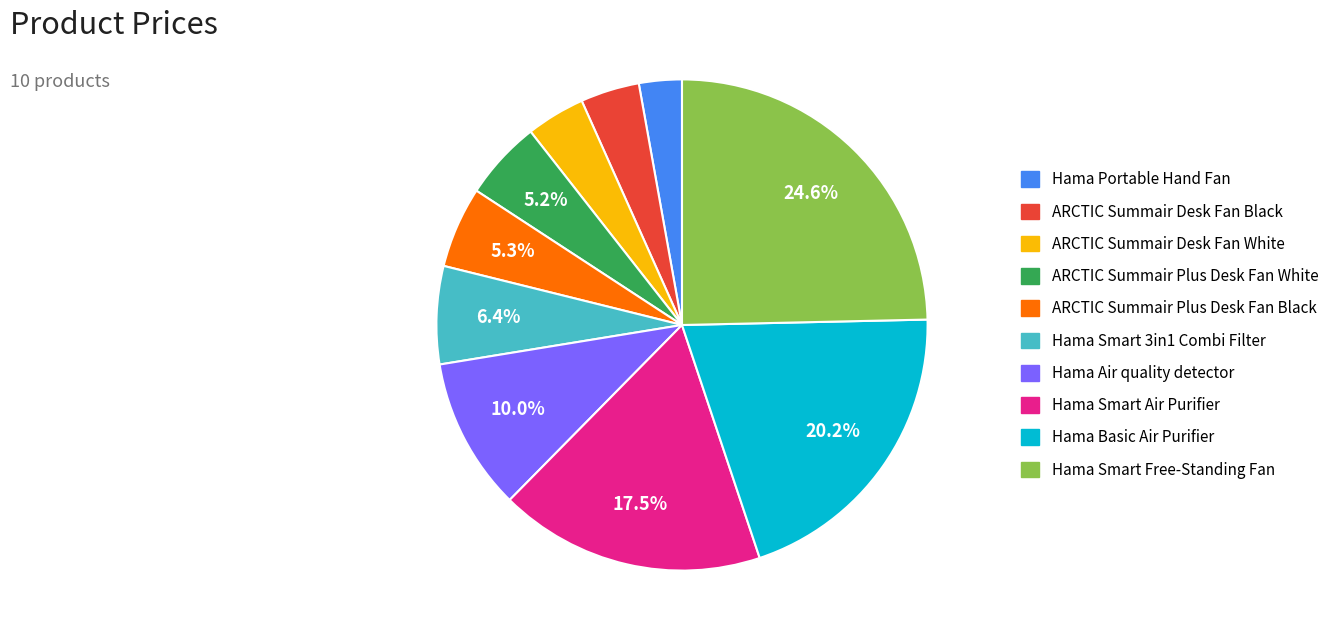

To the nearest percent, what portion does ARCTIC Summair Desk Fan White represent?

4%